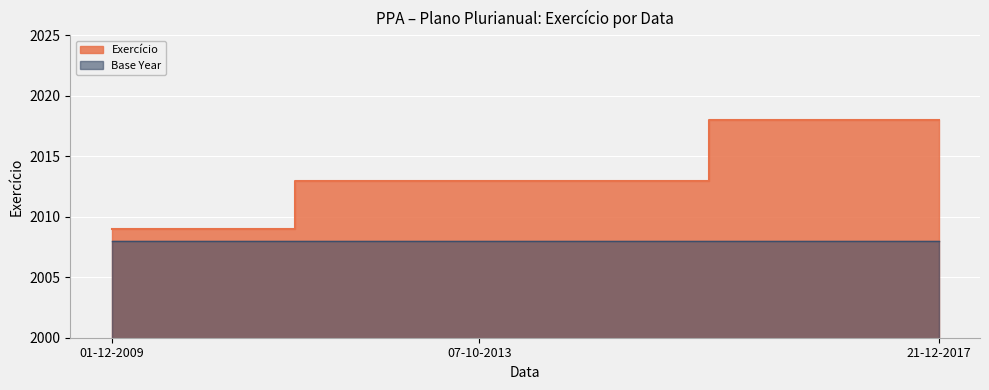

The value at 07-10-2013 is 2013. True or false?

True